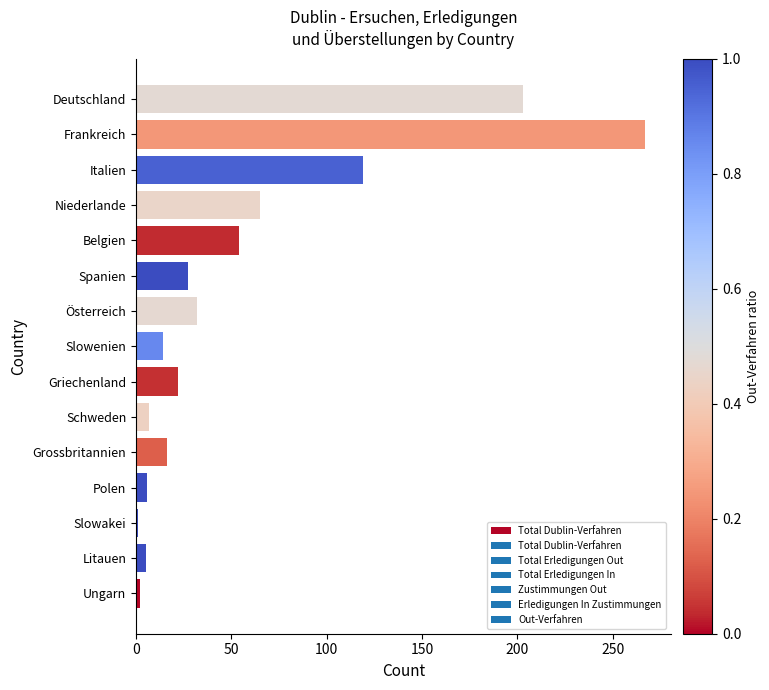

What is the greatest value displayed?

267